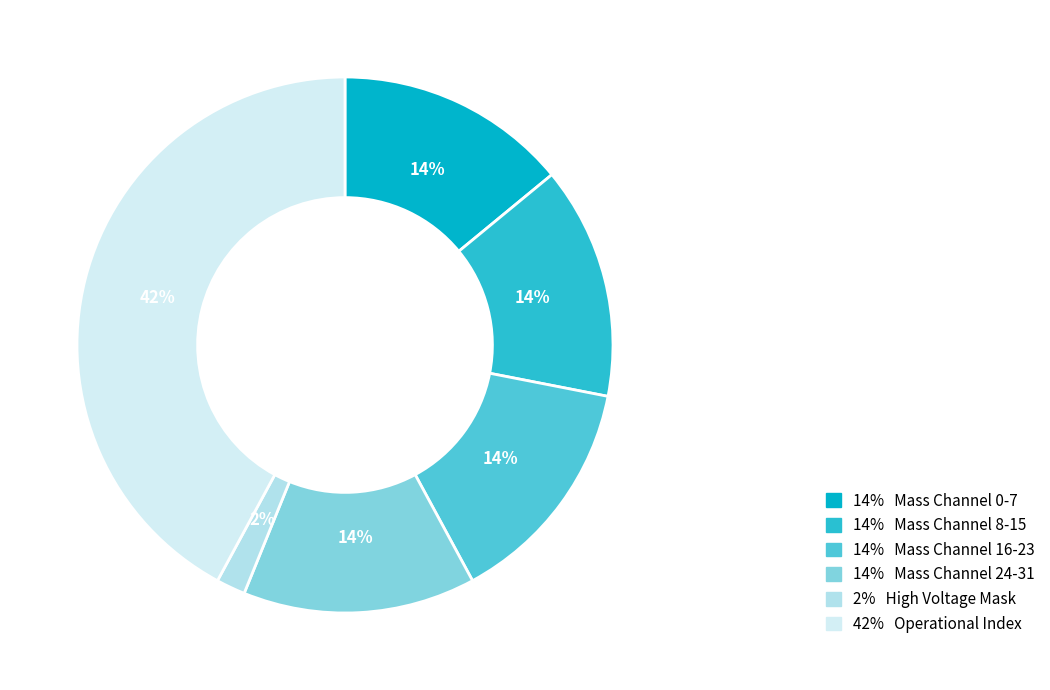

Which slice is the largest?

42% Operational Index